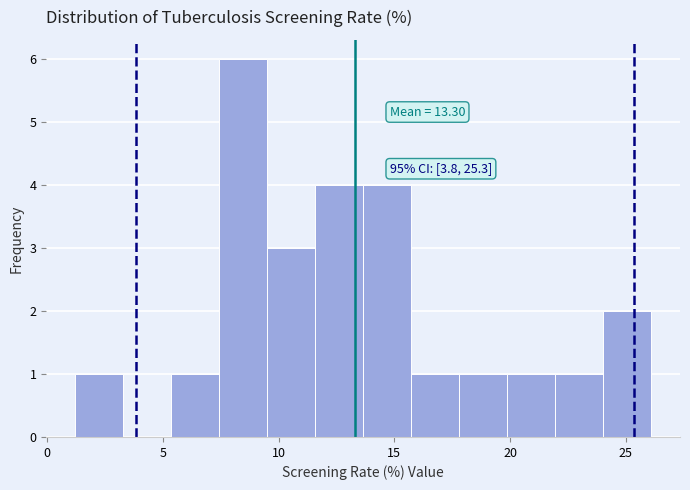

Over which range of the x-axis is the bar tallest?

7.5 to 9.5